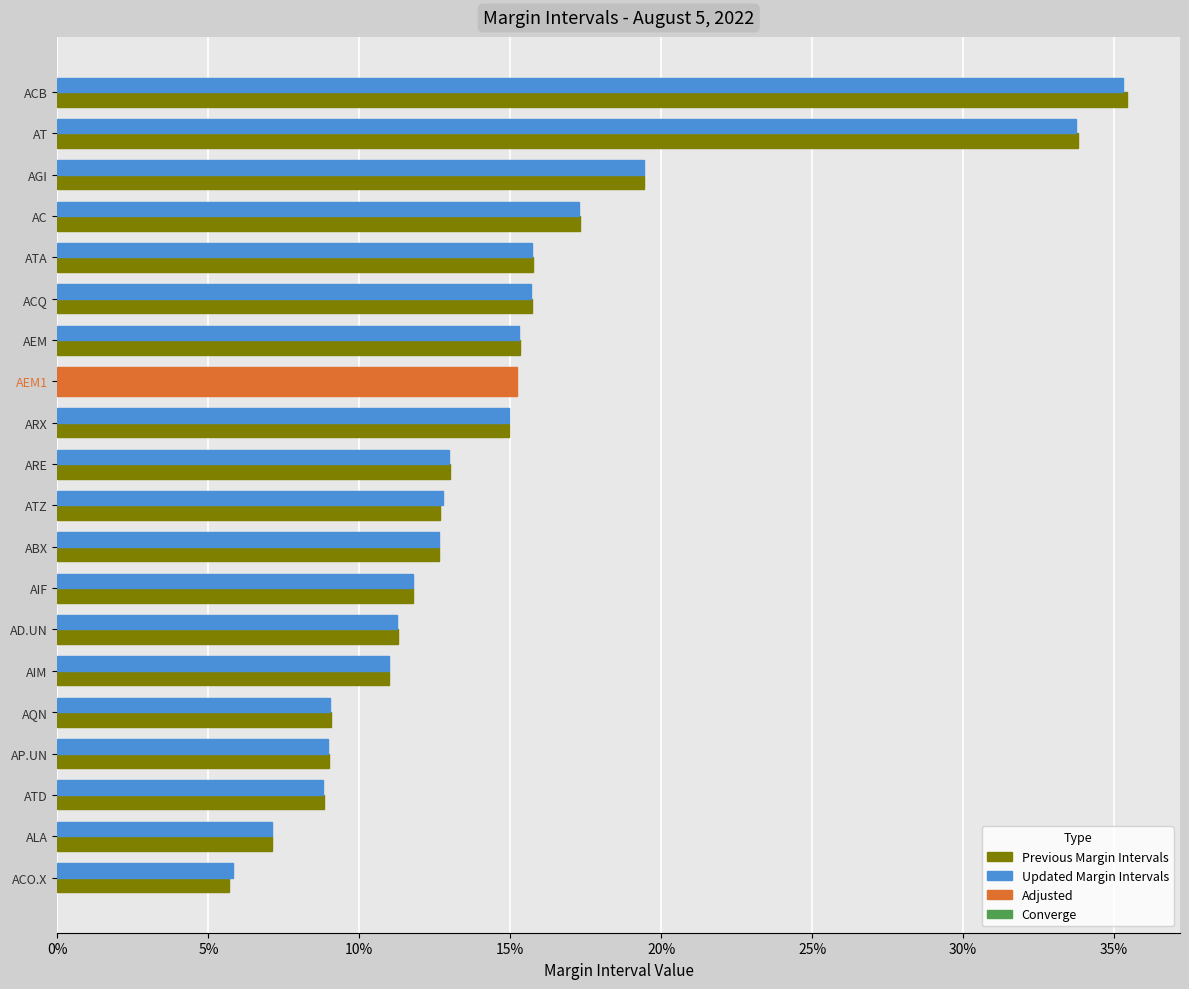

How many bars are there in total?

40